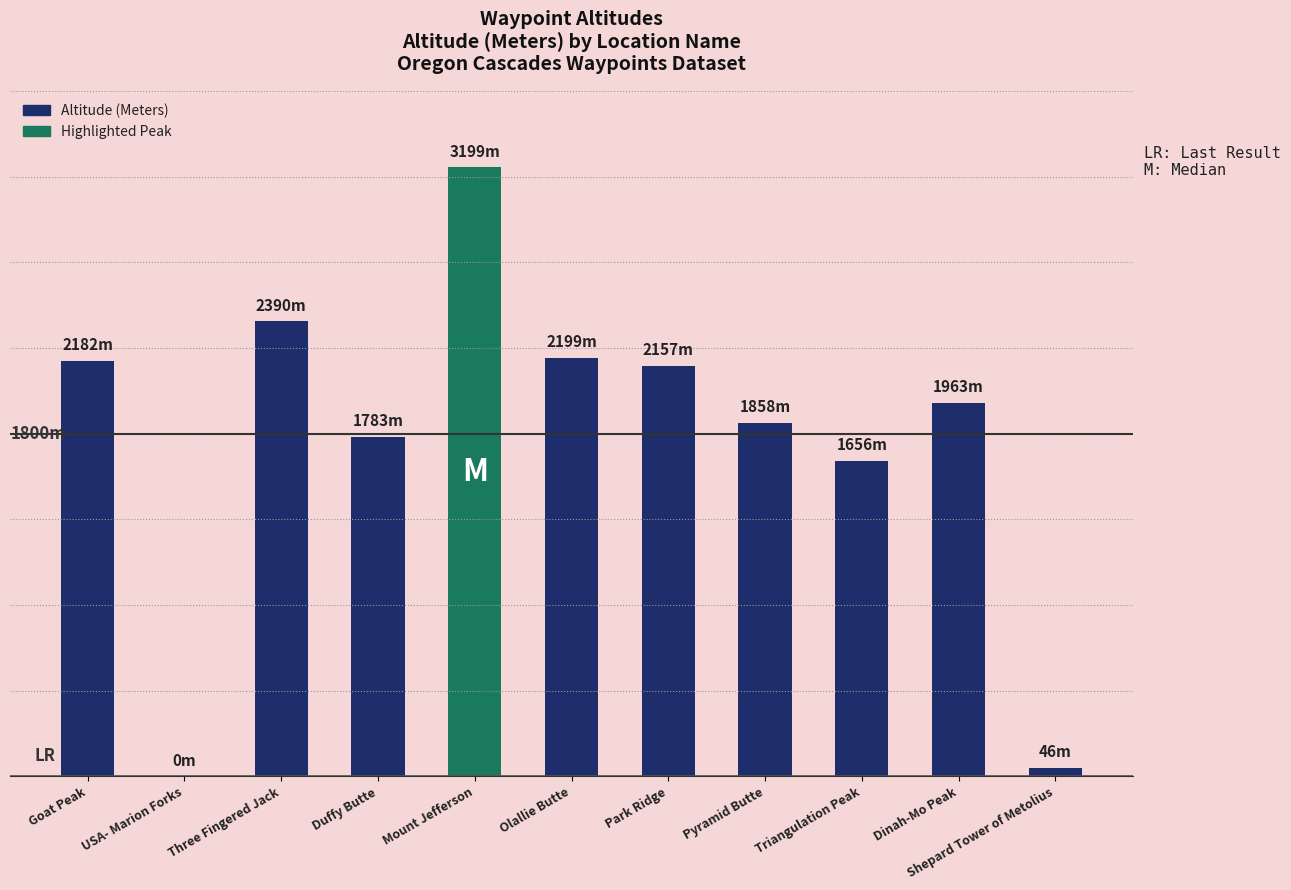

Which label corresponds to the largest value in the chart?

Mount Jefferson